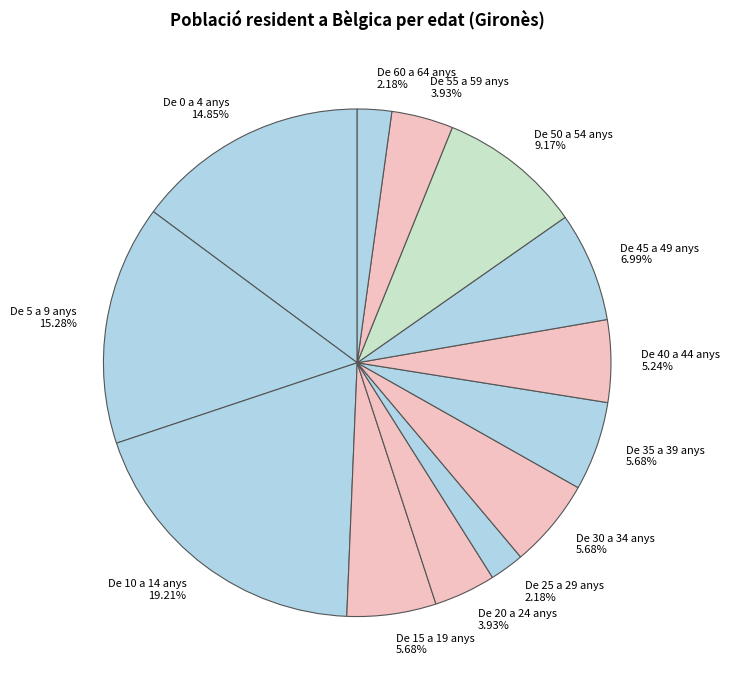

True or false: De 10 a 14 anys accounts for 19% of the total.

True